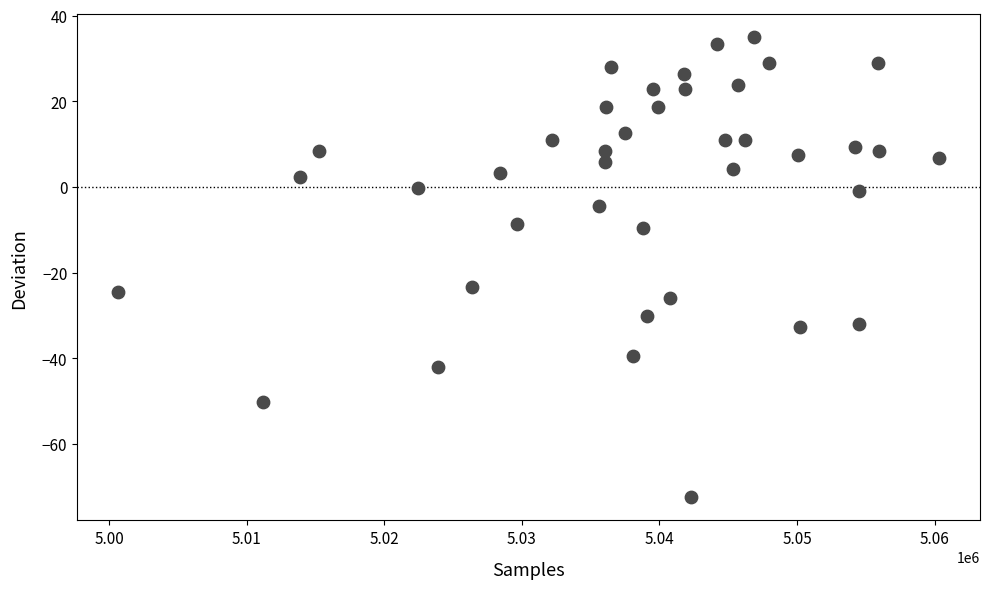

What is the range of Y values (max minus min)?

107.4